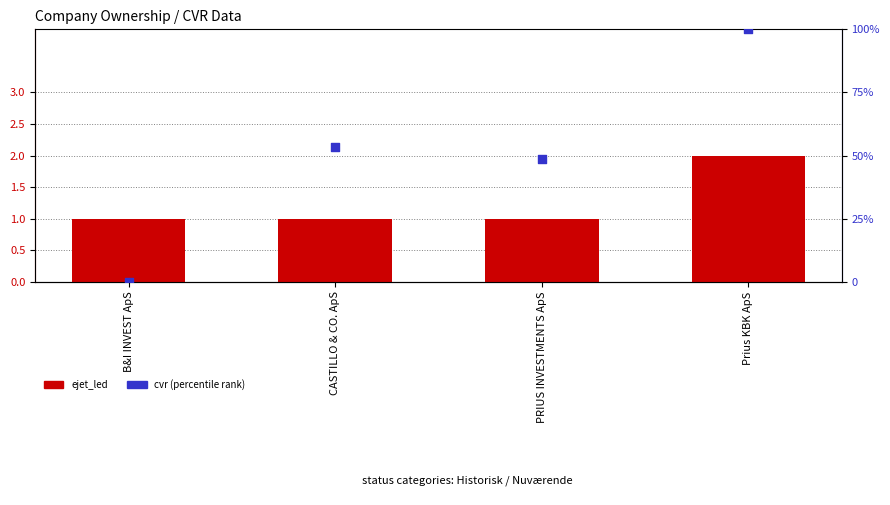

Which series contains the highest Y value?

cvr (percentile rank)